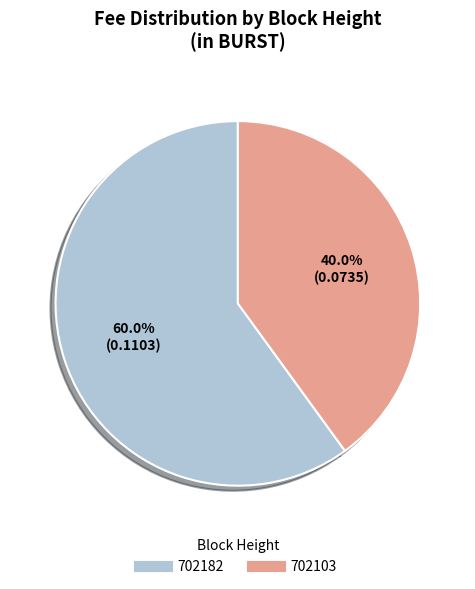

What is the total percentage of 702182 and 702103?

100.0%